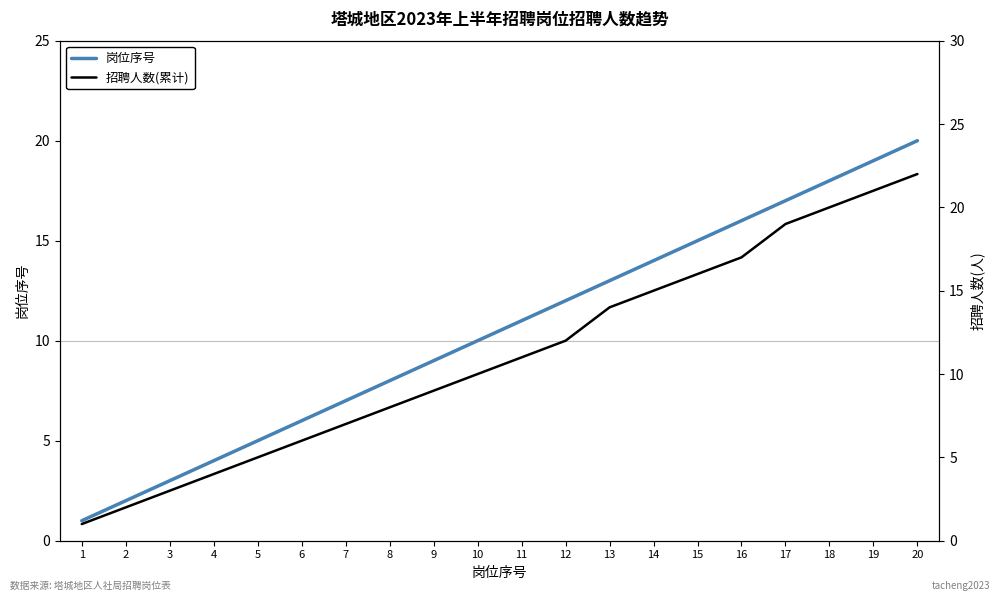

Reading left to right, list all the values displayed in this chart.

岗位序号: 1=1	2=2	3=3	4=4	5=5	6=6	7=7	8=8	9=9	10=10	11=11	12=12	13=13	14=14	15=15	16=16	17=17	18=18	19=19	20=20
招聘人数(累计): 1=1	2=2	3=3	4=4	5=5	6=6	7=7	8=8	9=9	10=10	11=11	12=12	13=14	14=15	15=16	16=17	17=19	18=20	19=21	20=22